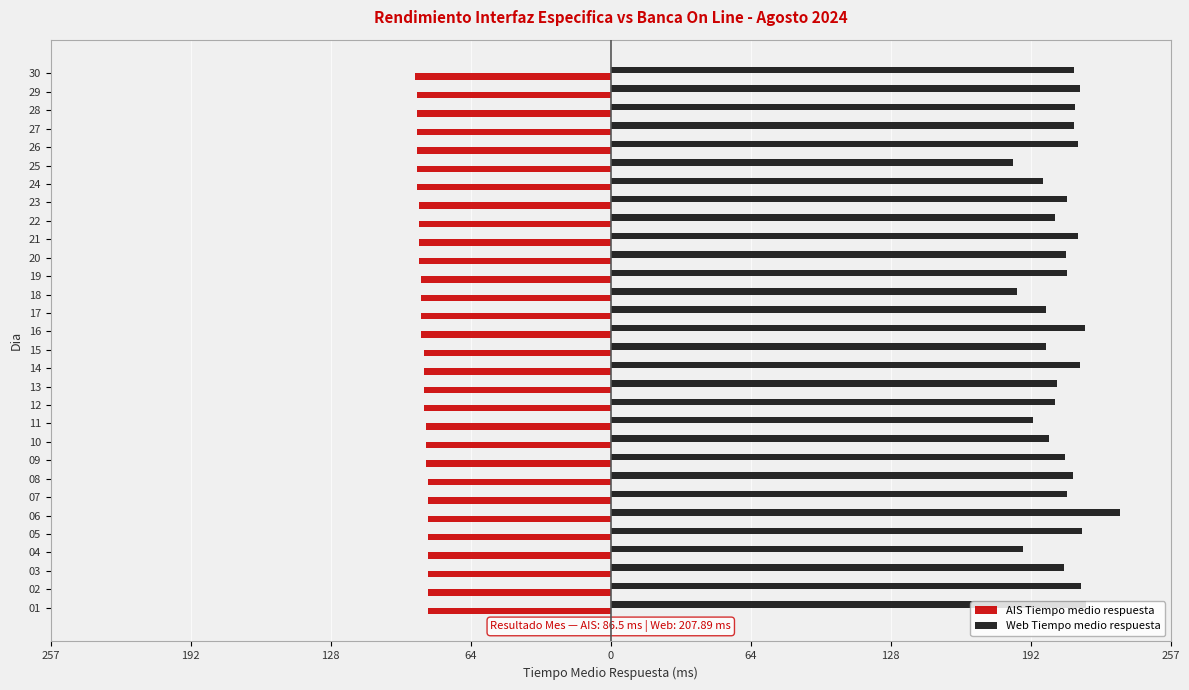

What is the value of the AIS Tiempo medio respuesta bar at the 21st from the left?

-88.0